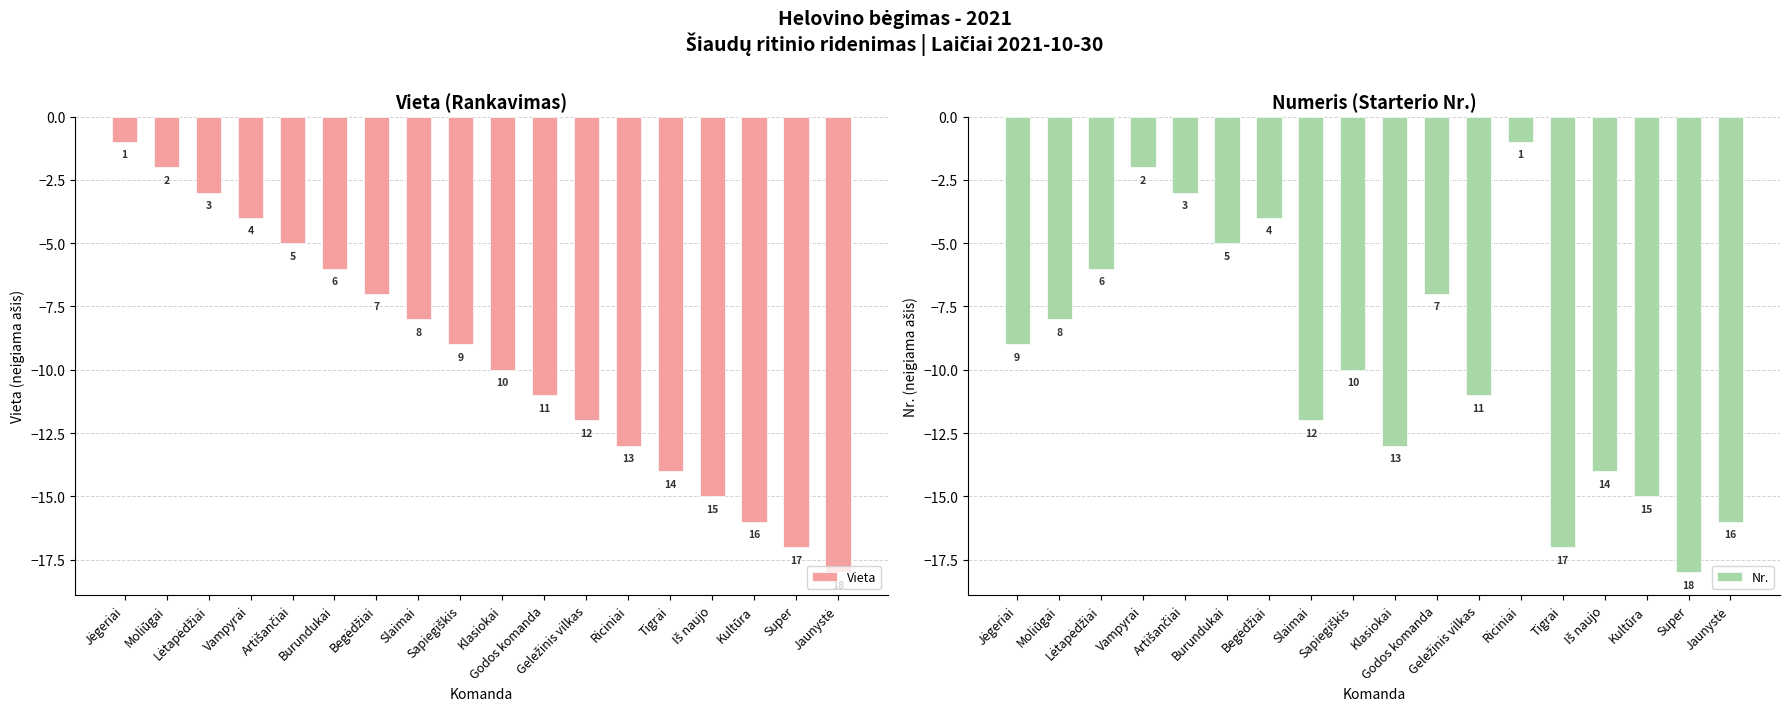

What position from the right is Vampyrai?

15